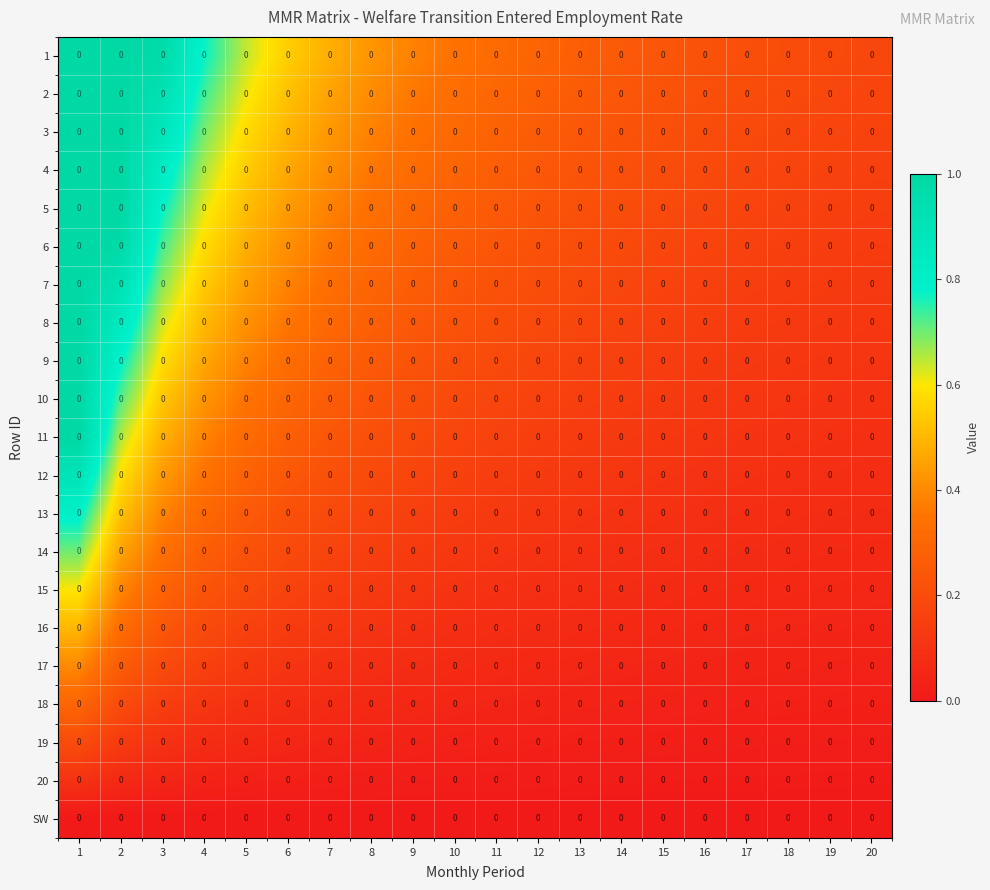

The 16 series shows 0.0 at 20. True or false?

True